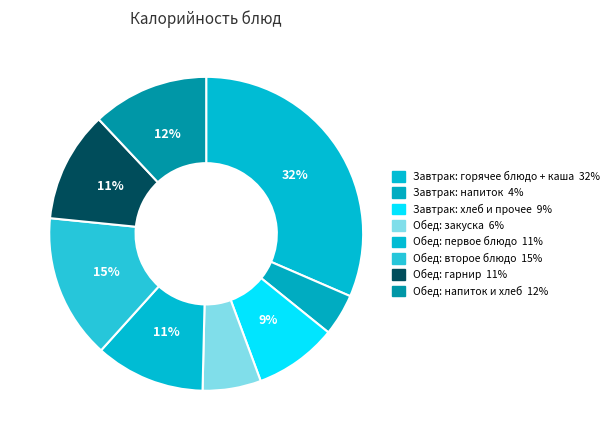

Is there a majority slice in this chart?

No